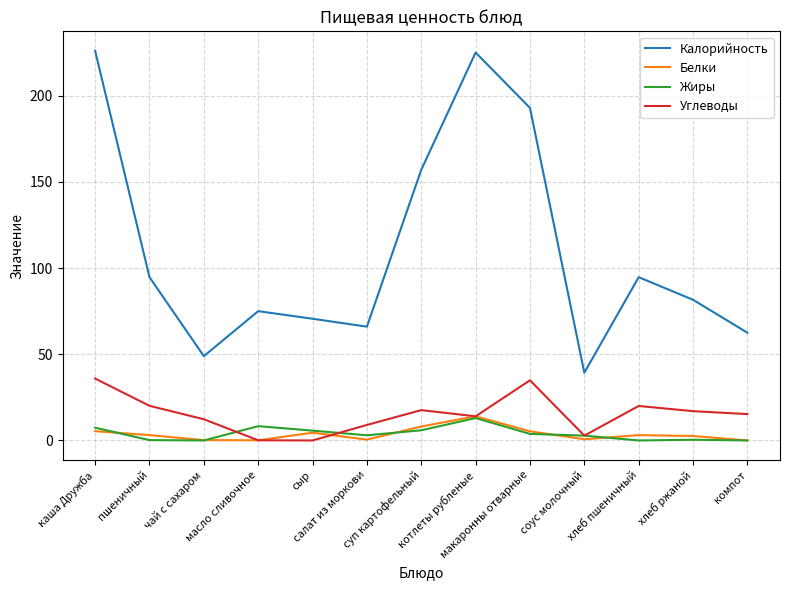

What is the difference between the maximum and minimum values in the Калорийность series?

186.7